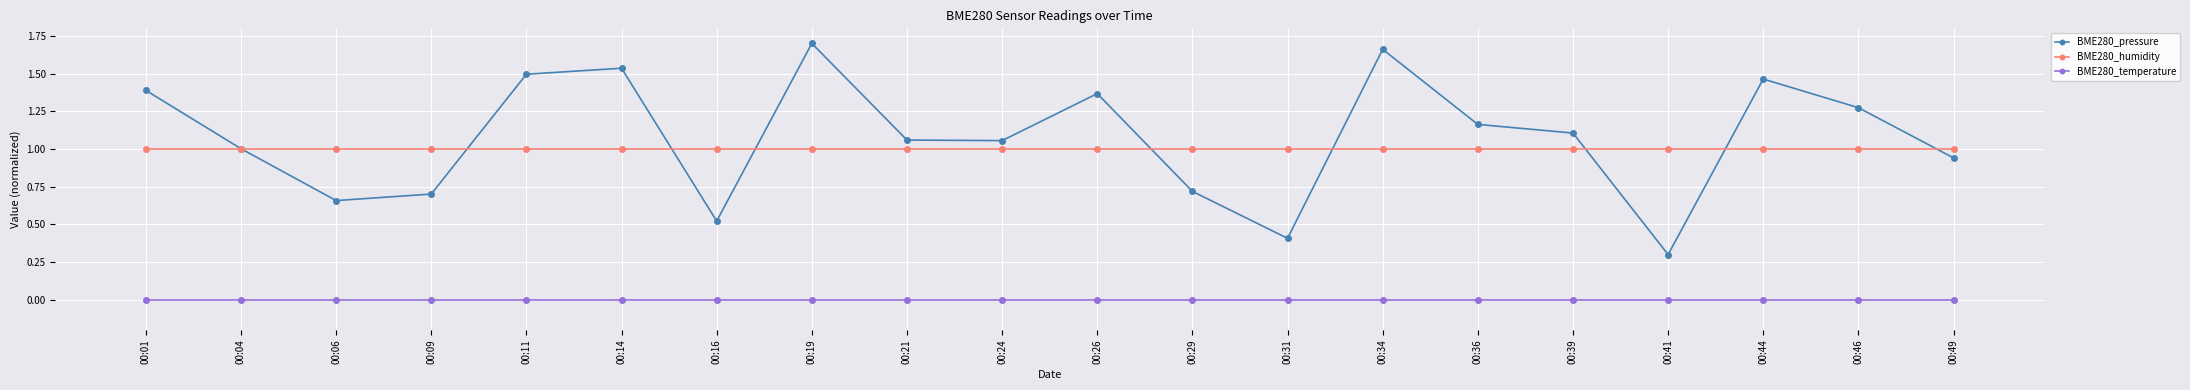

What is the value of the BME280_humidity point at the 15th from the left?

1.0